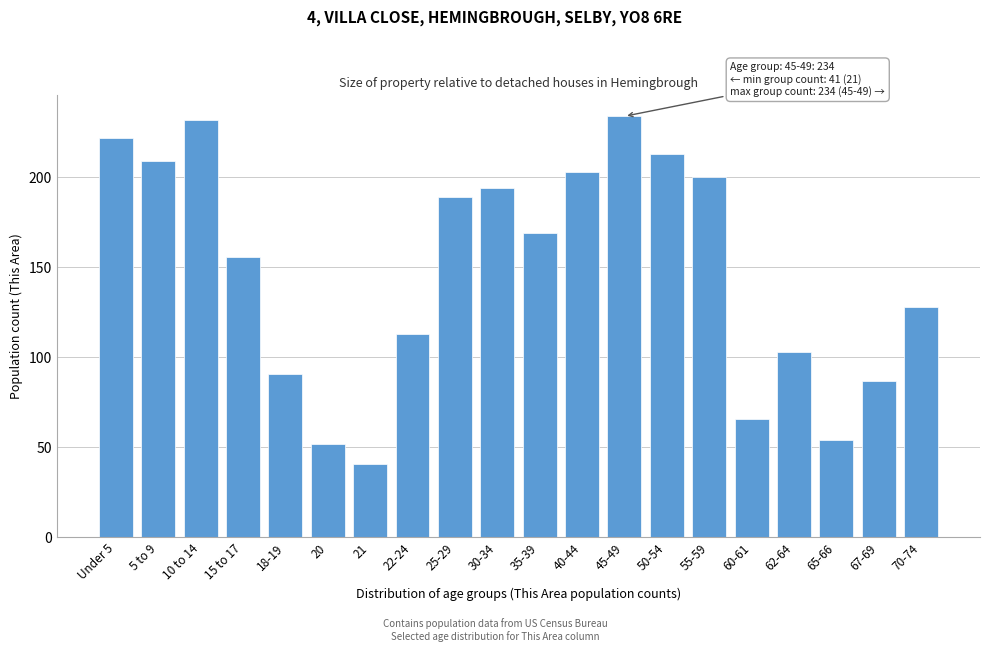

Reading left to right, what are all the values shown in this chart?

Under 5=222	5 to 9=209	10 to 14=232	15 to 17=156	18-19=91	20=52	21=41	22-24=113	25-29=189	30-34=194	35-39=169	40-44=203	45-49=234	50-54=213	55-59=200	60-61=66	62-64=103	65-66=54	67-69=87	70-74=128